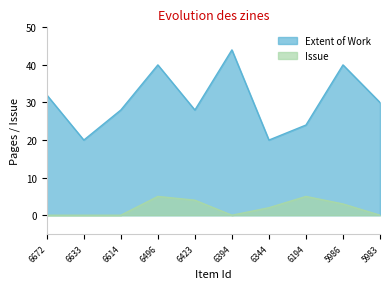

At which category is the sum across all series the highest?

6496